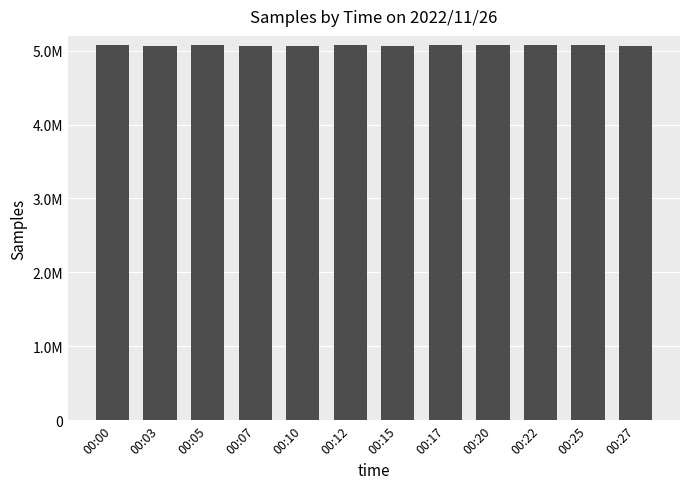

What is the change in value from 00:05 to 00:07?

-16392